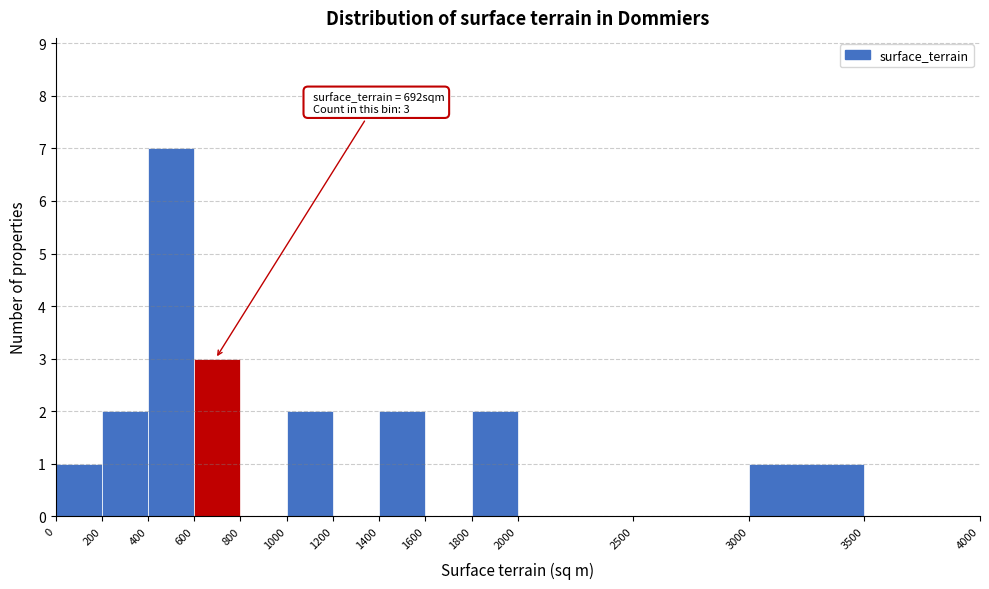

Over which range of the x-axis is the bar tallest?

400 to 600